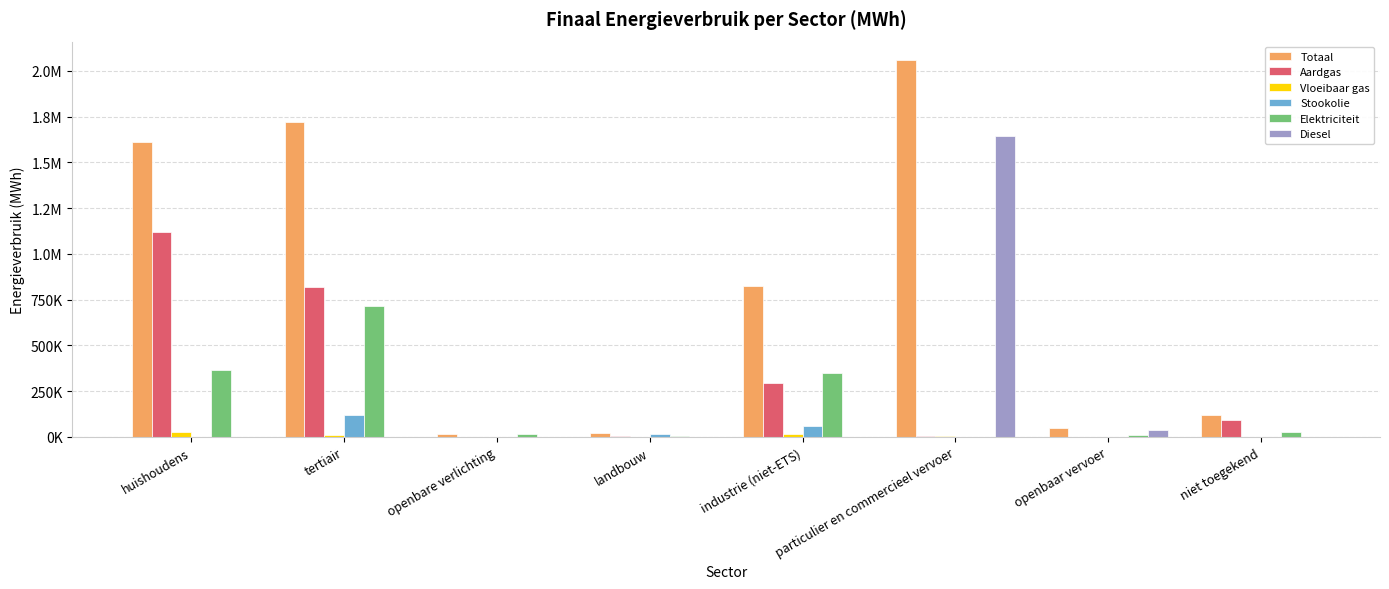

What are all the series names shown in the legend?

Totaal, Aardgas, Vloeibaar gas, Stookolie, Elektriciteit, Diesel